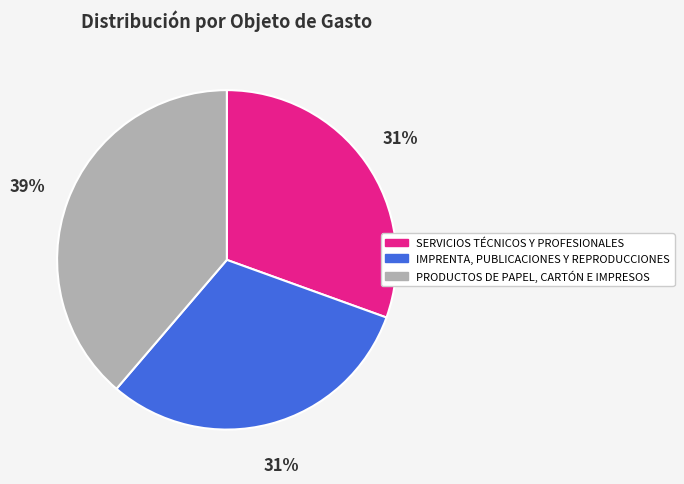

Which category has the biggest portion of the pie?

PRODUCTOS DE PAPEL, CARTÓN E IMPRESOS